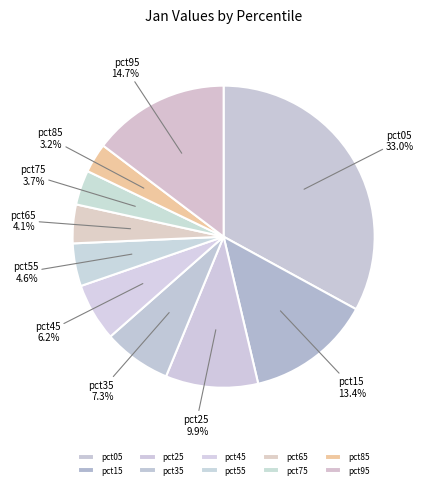

Rank the categories by value from highest to lowest.

pct05, pct95, pct15, pct25, pct35, pct45, pct55, pct65, pct75, pct85